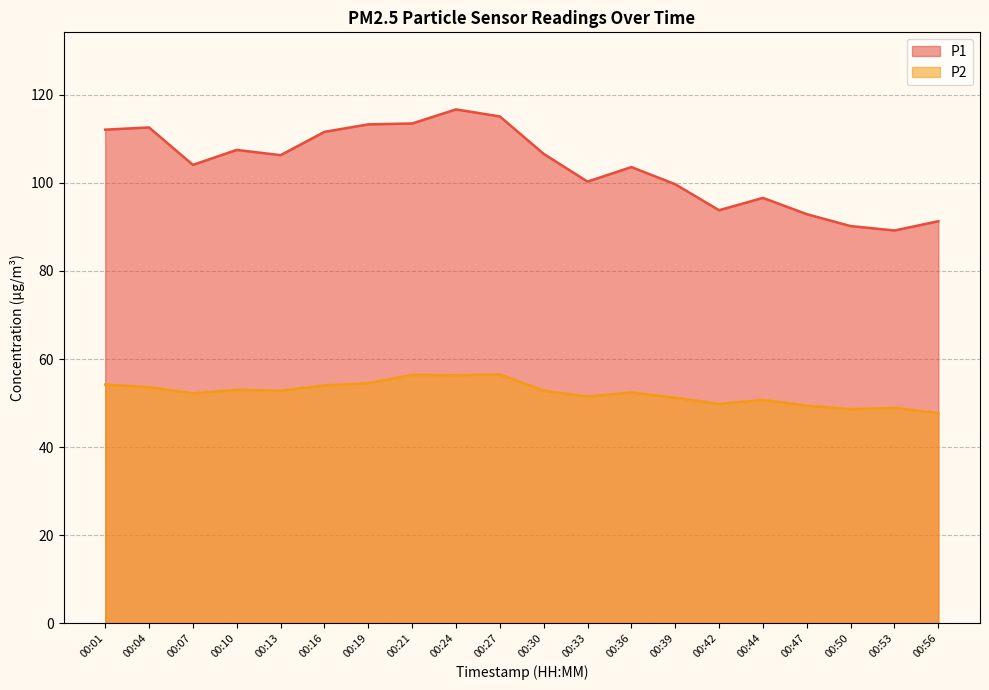

Rank the series by their average value, from highest to lowest.

P1, P2